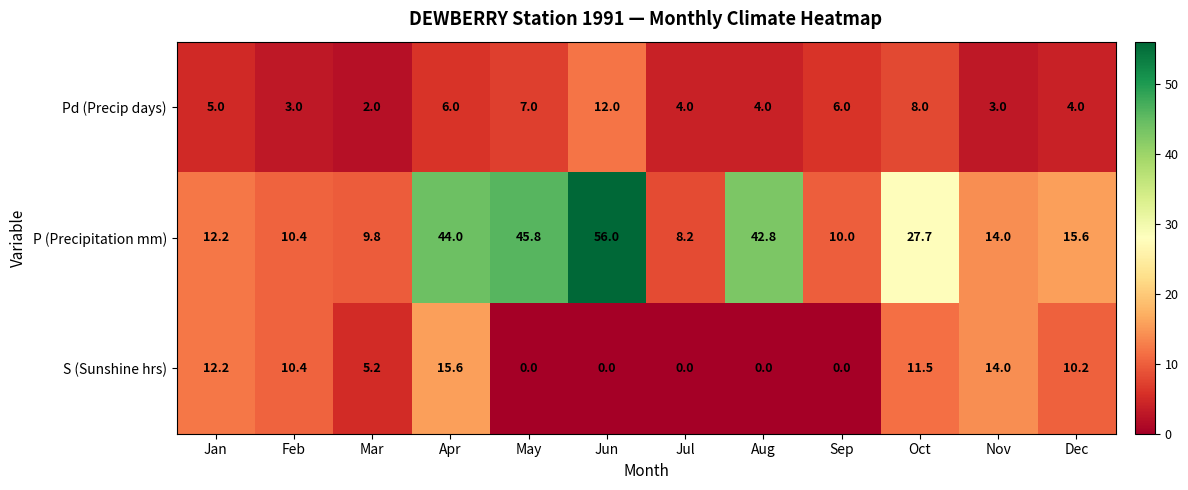

Which series has the largest range (max minus min)?

P (Precipitation mm)